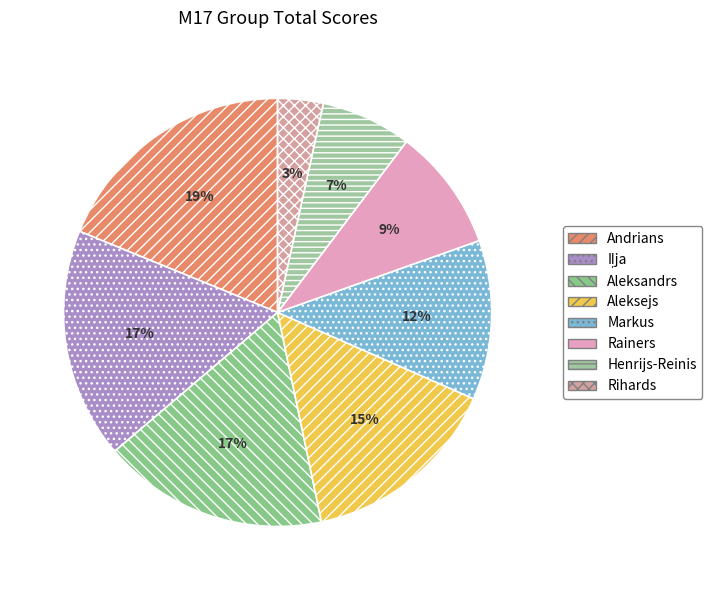

The Aleksandrs slice represents 17% of the pie. True or false?

True